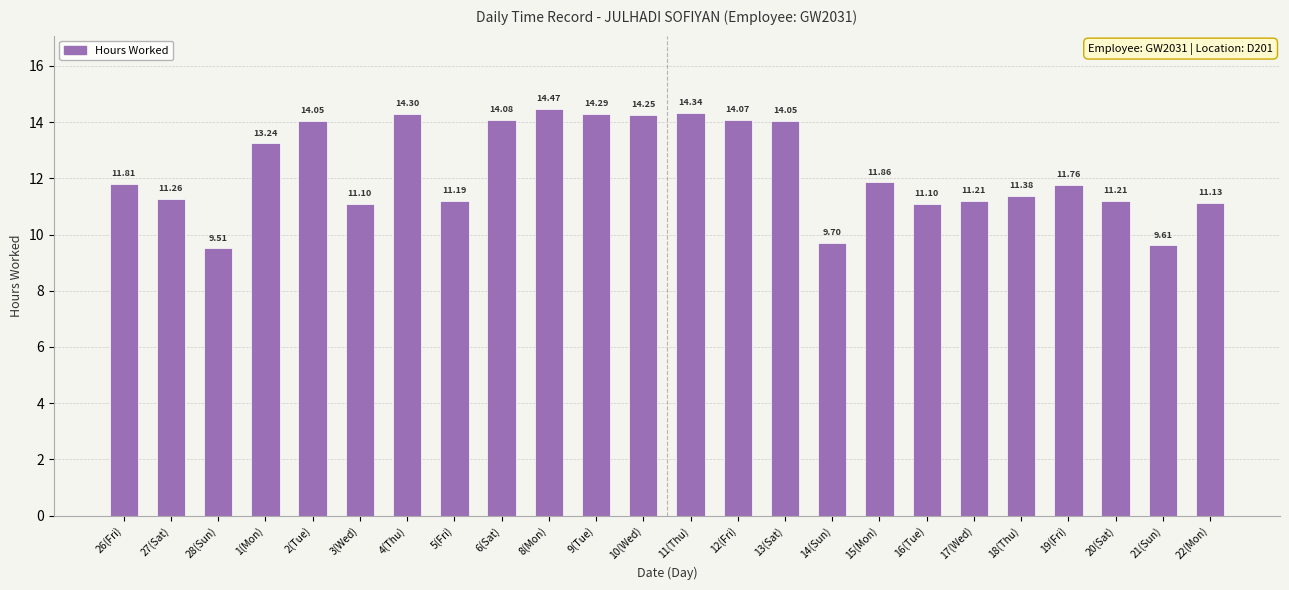

What is the sum of the values at 22(Mon) and 13(Sat)?

25.2